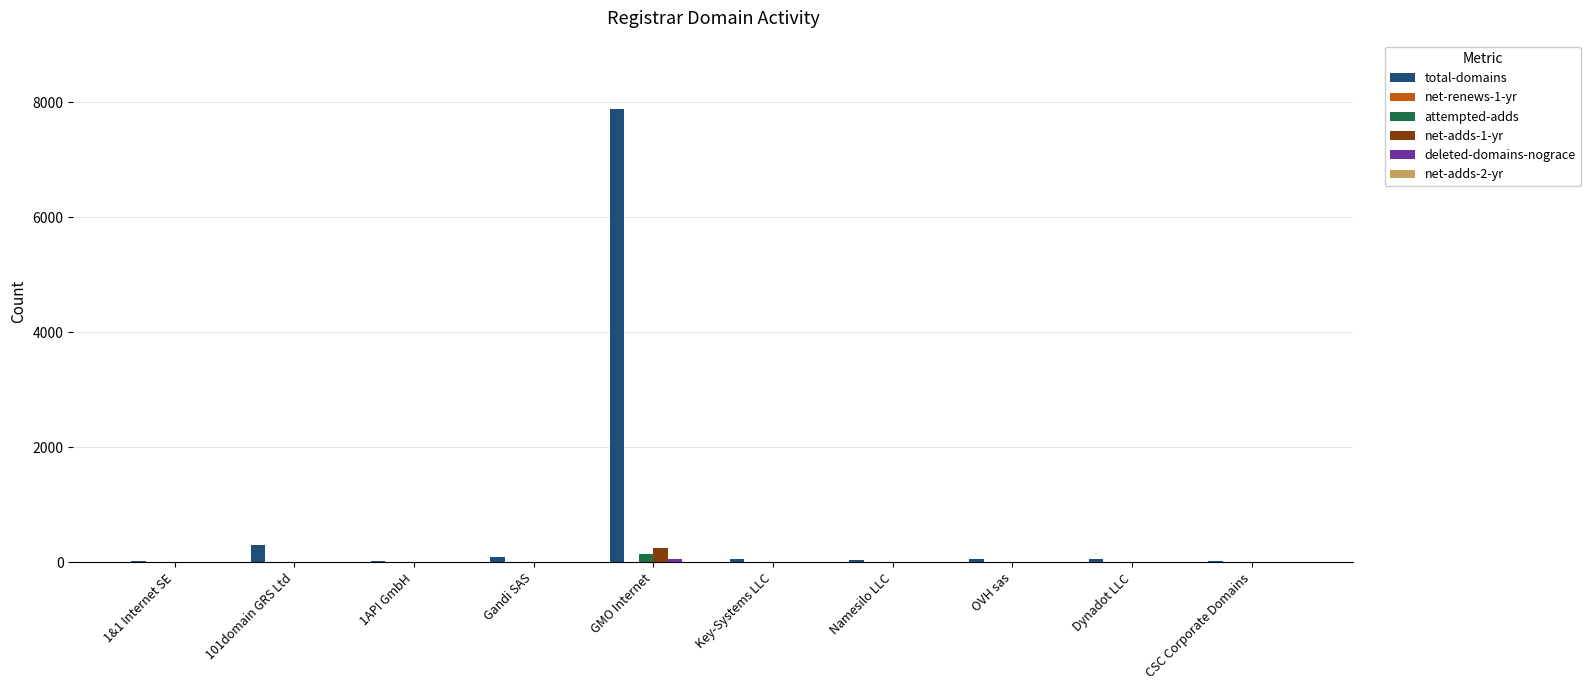

How many categories are shown in the chart?

10